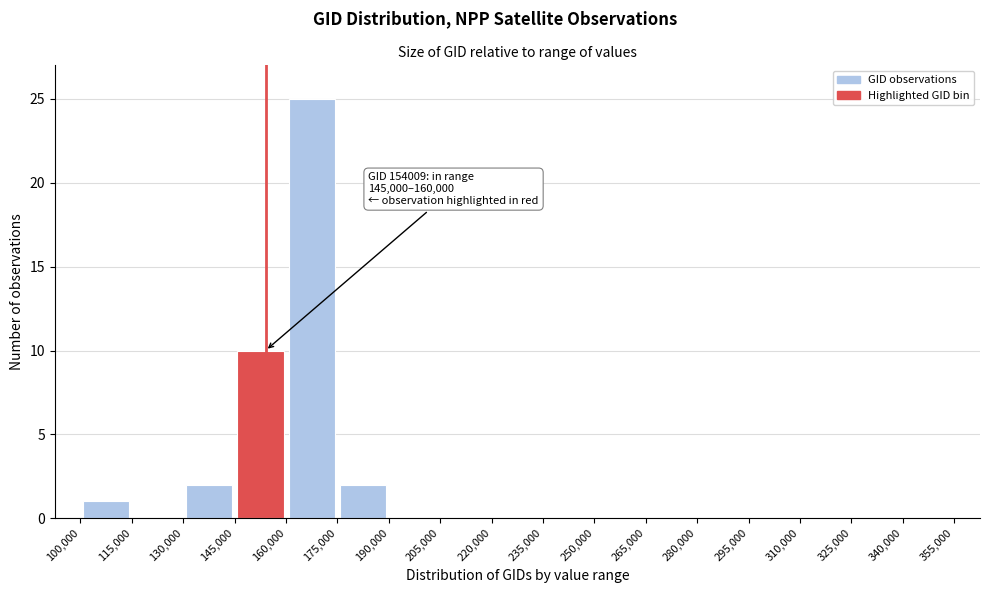

Which range on the x-axis has the tallest bar?

160,000 to 175,000